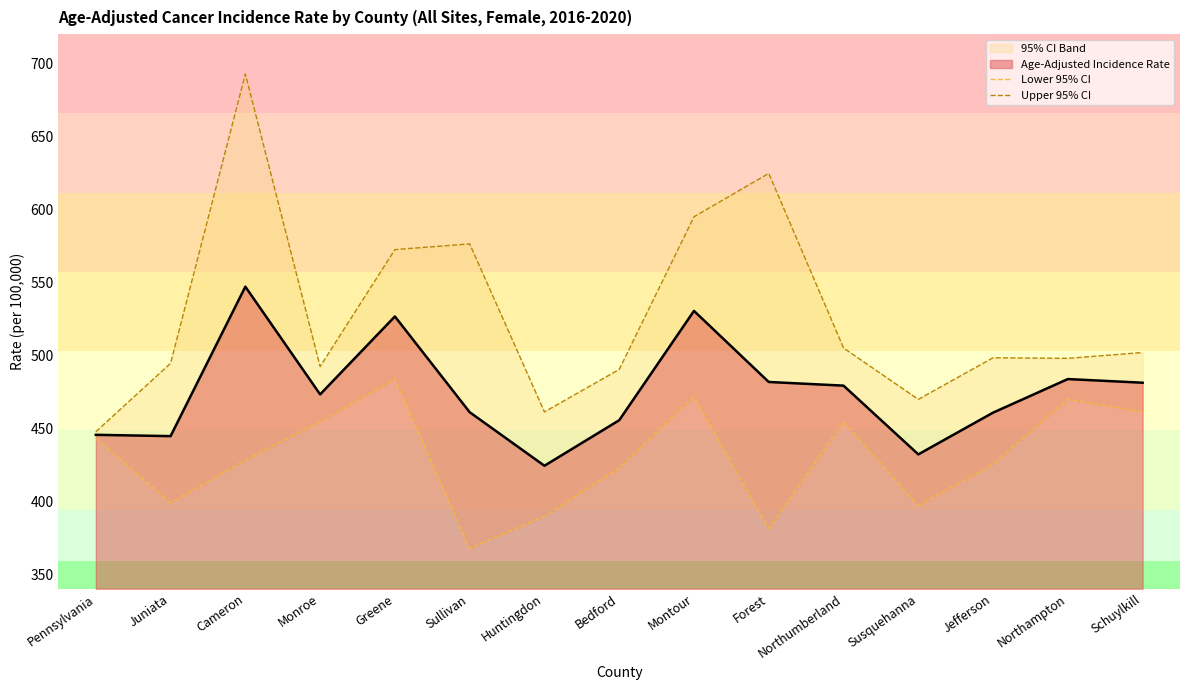

Is it true that Age-Adjusted Incidence Rate equals 547.0 at Cameron?

True